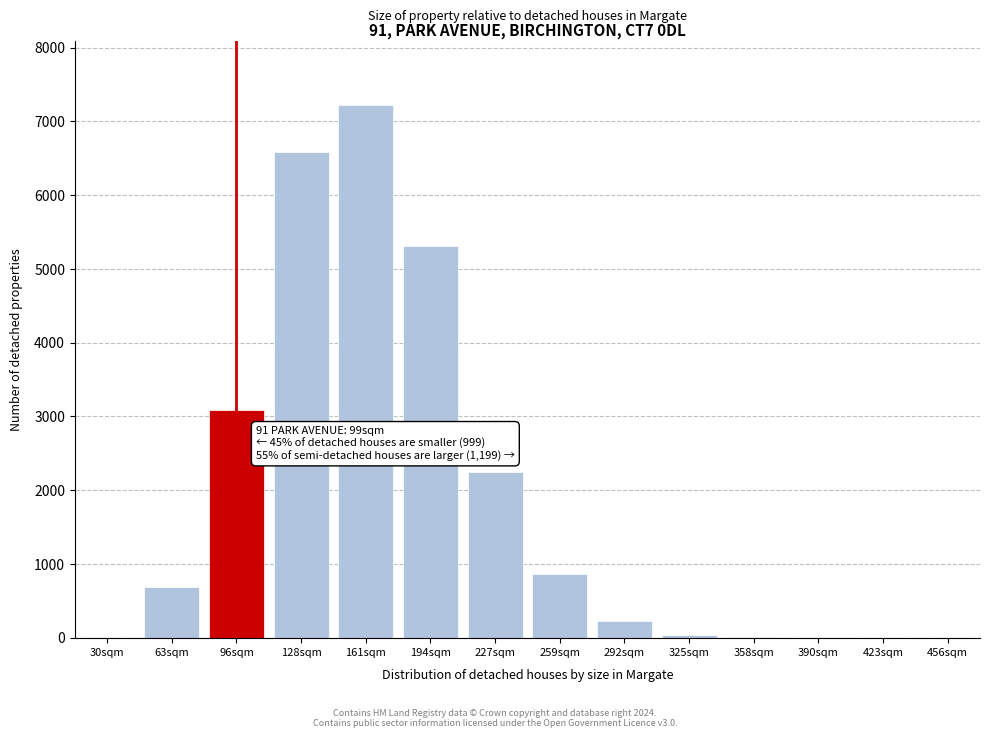

Between 161sqm and 259sqm, which is larger?

161sqm